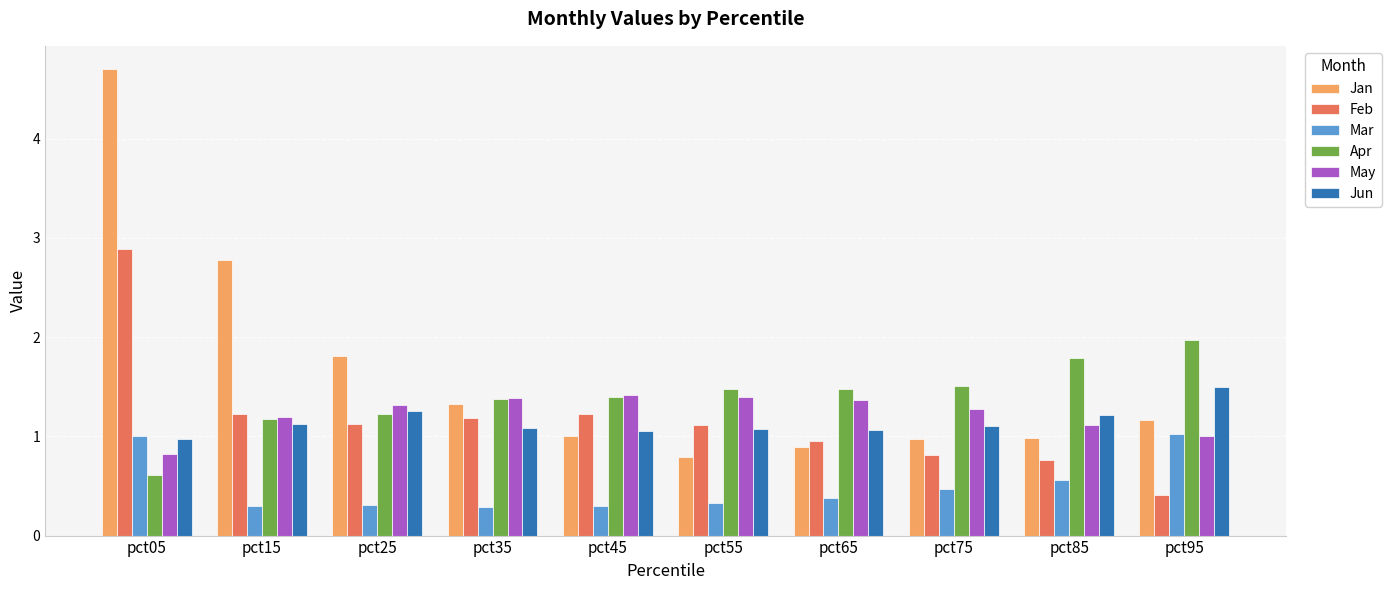

The value of Mar at pct25 is 0.1. True or false?

False